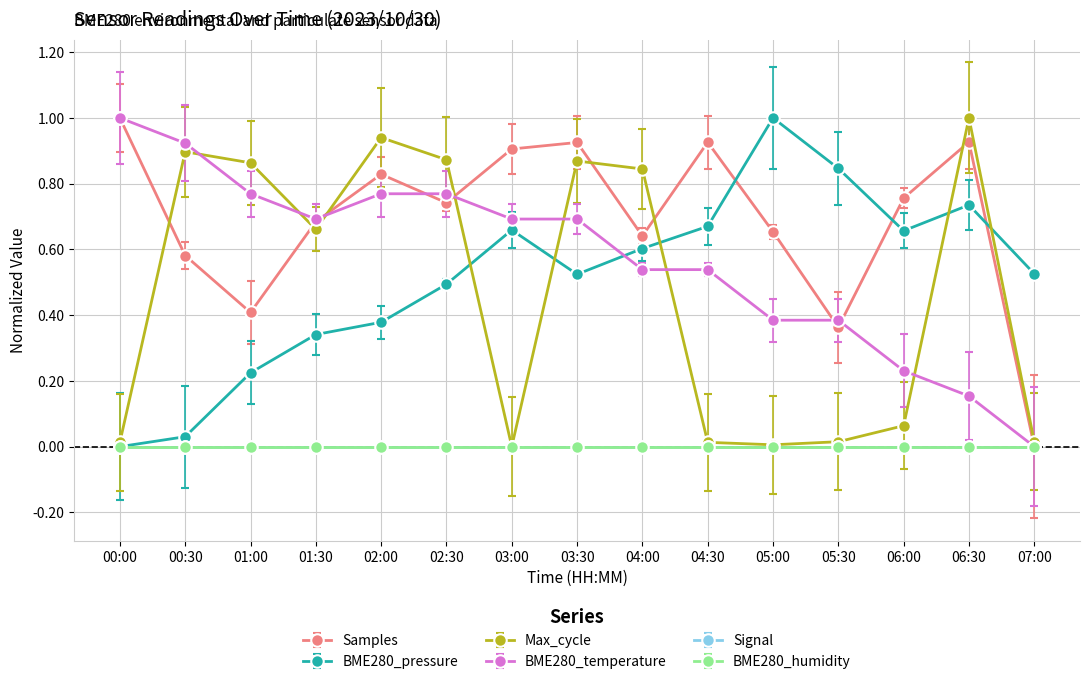

Which series has the widest spread of values?

Samples